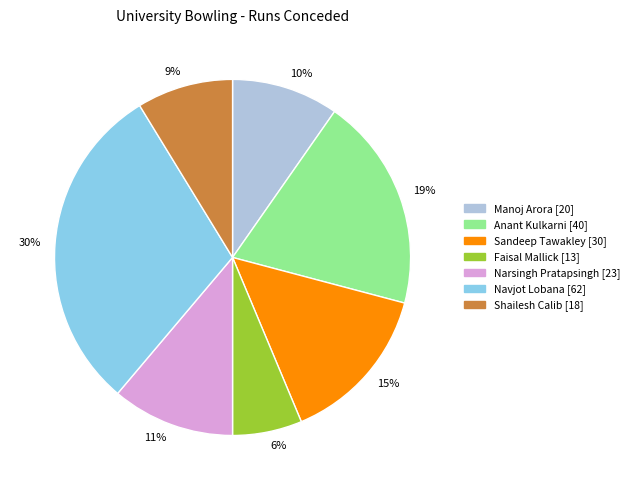

Which slice is the largest?

30%